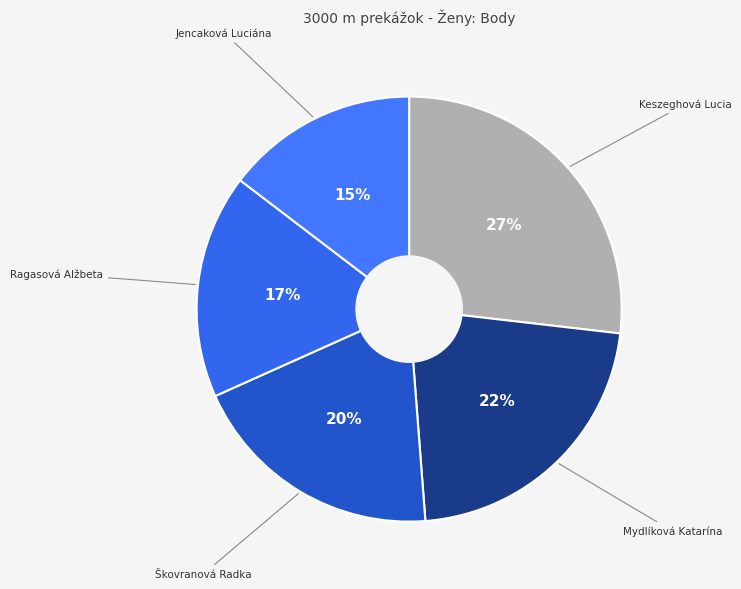

How many segments does this pie chart have?

5